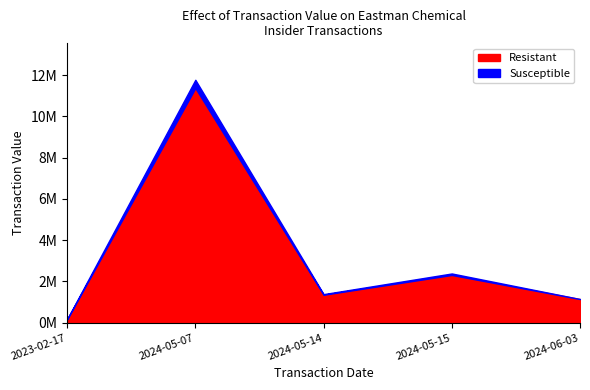

What is the label of the 1st point from the right?

2024-06-03